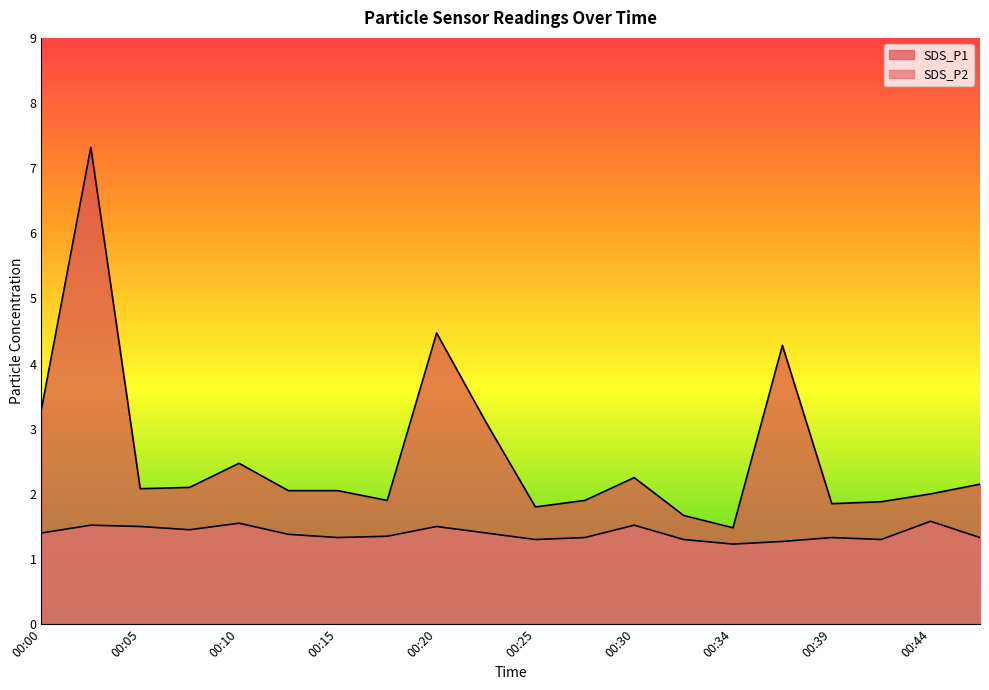

Which series changed the most between 00:27 and 00:30?

SDS_P1